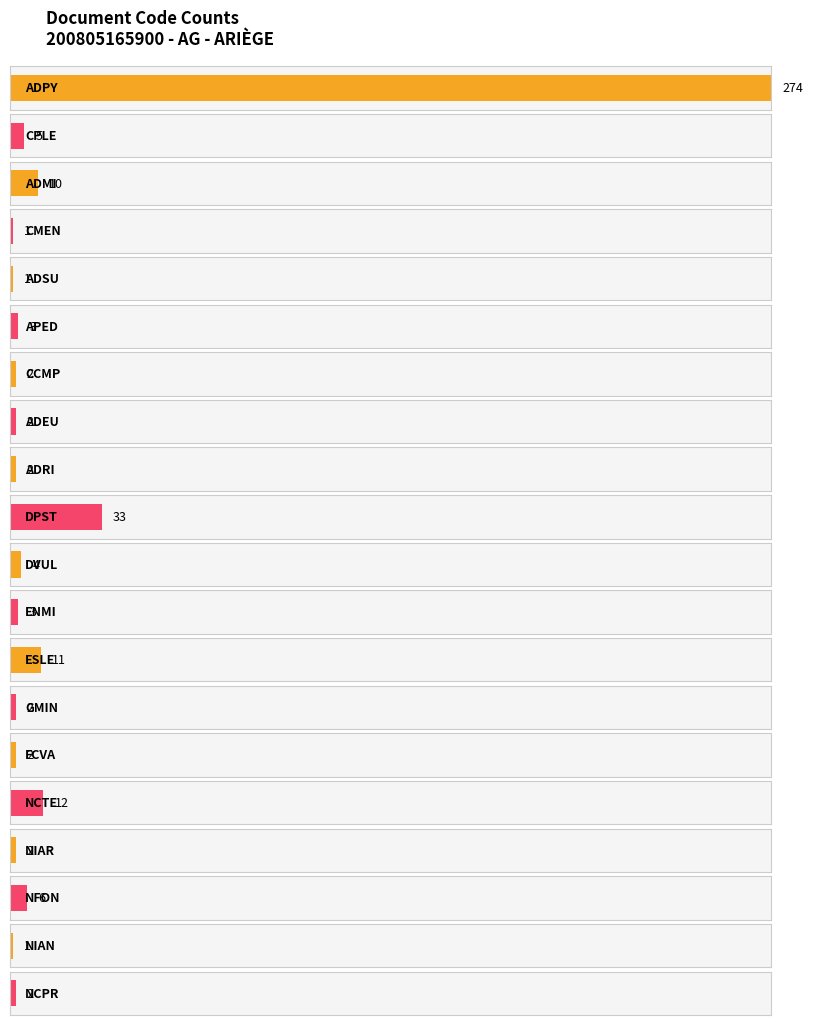

What is the sum of all values?

378